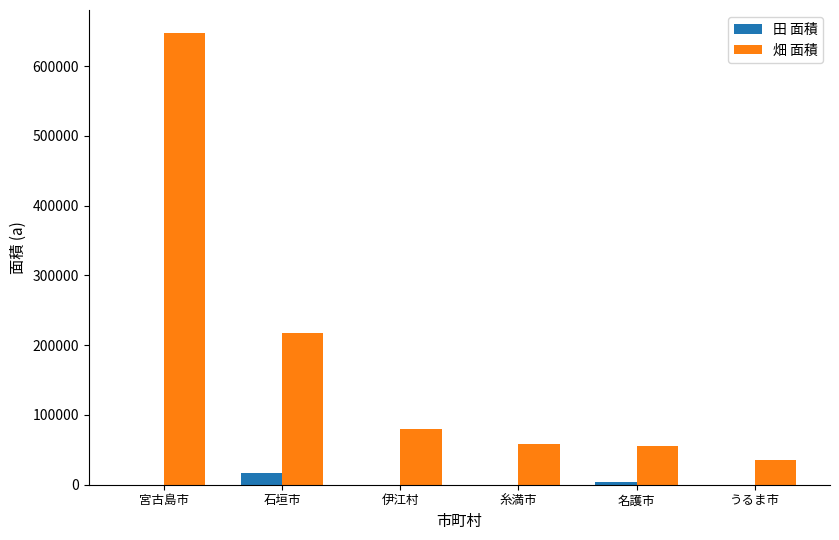

What is the sum of all 畑 面積 values?

1094103